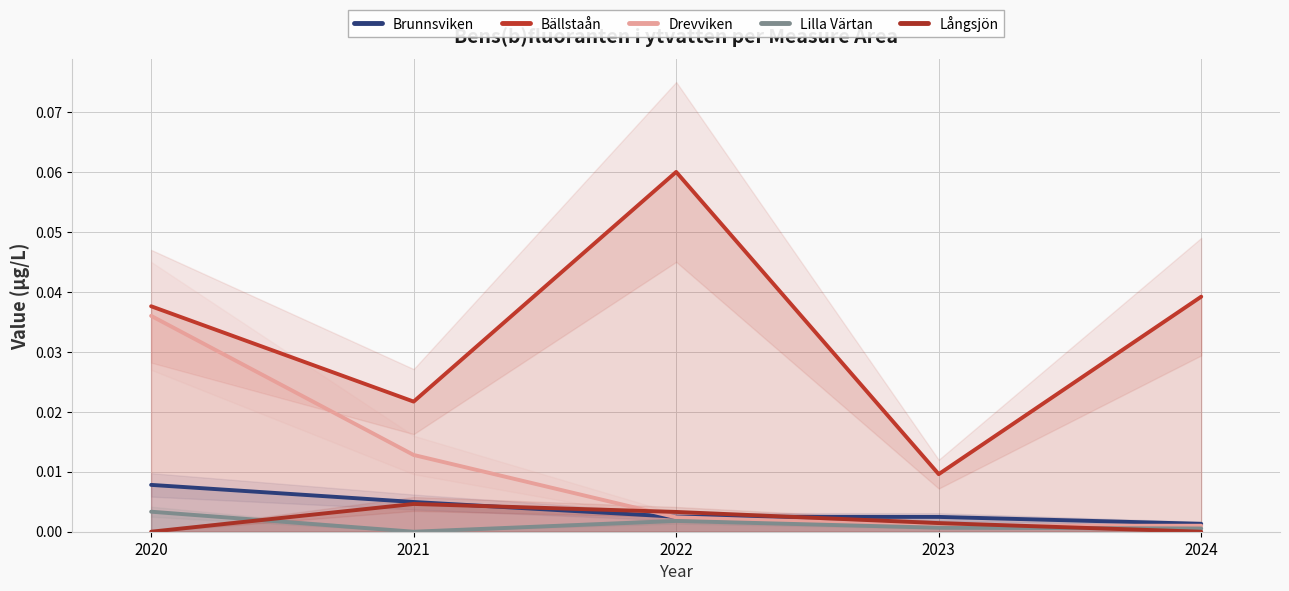

In Lilla Värtan, how many points are higher than both neighbors (excluding endpoints)?

1